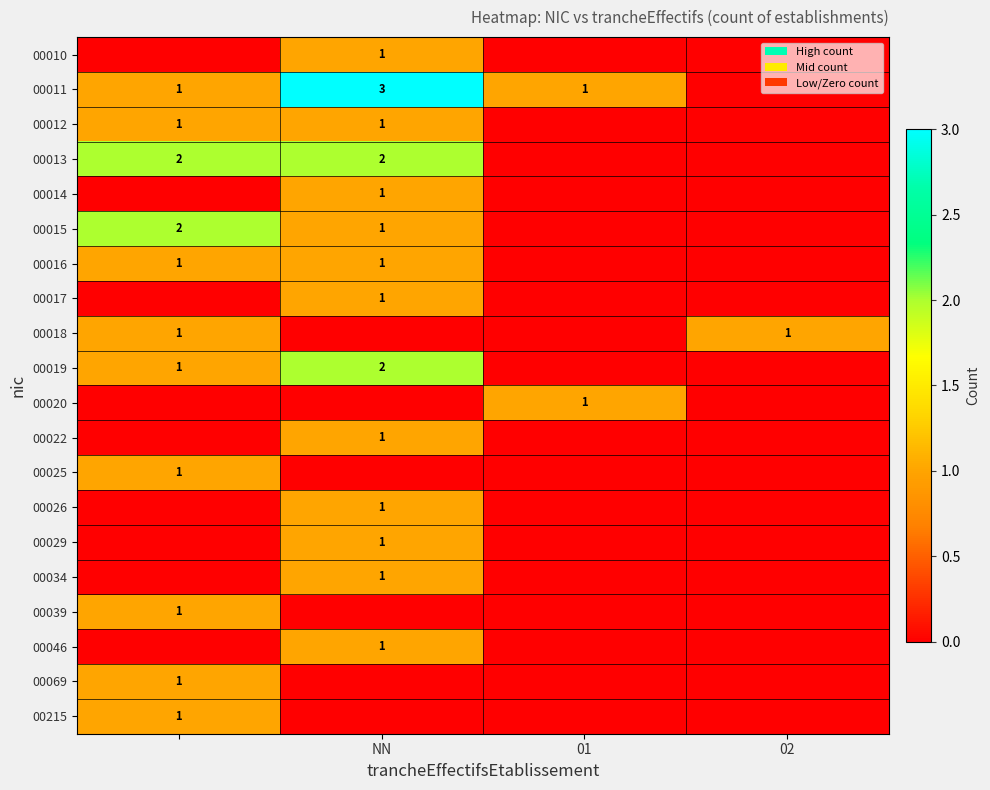

The value of 00022 at NN is 1. True or false?

True